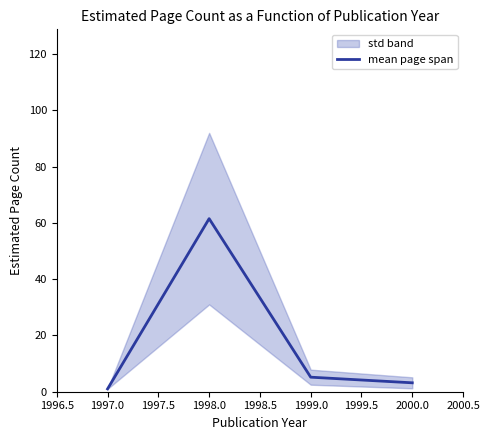

Reading right to left, what are all the values shown in this chart?

3.2	5.2	61.5	1.0